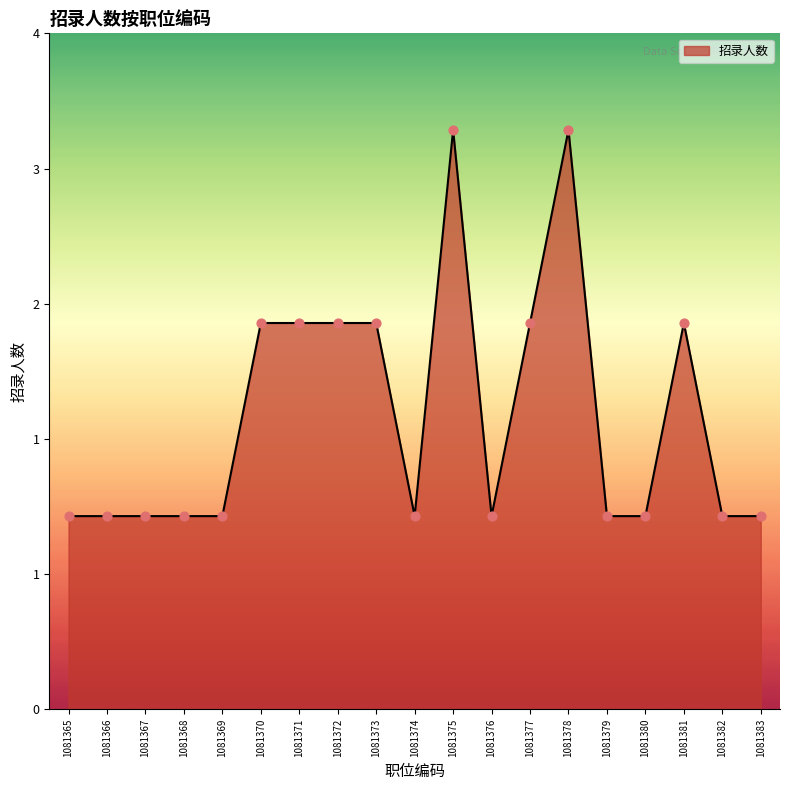

Approximately how many times larger is the value at 1081369 compared to 1081383?

1.0